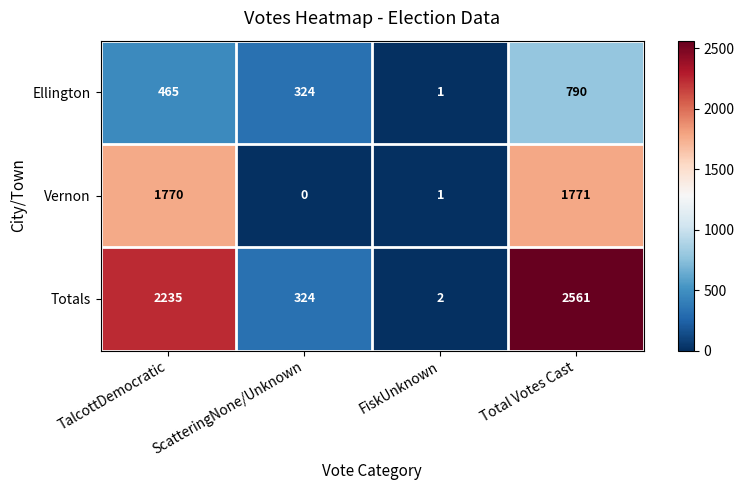

What is the difference between the Vernon values at FiskUnknown and Total Votes Cast?

1770